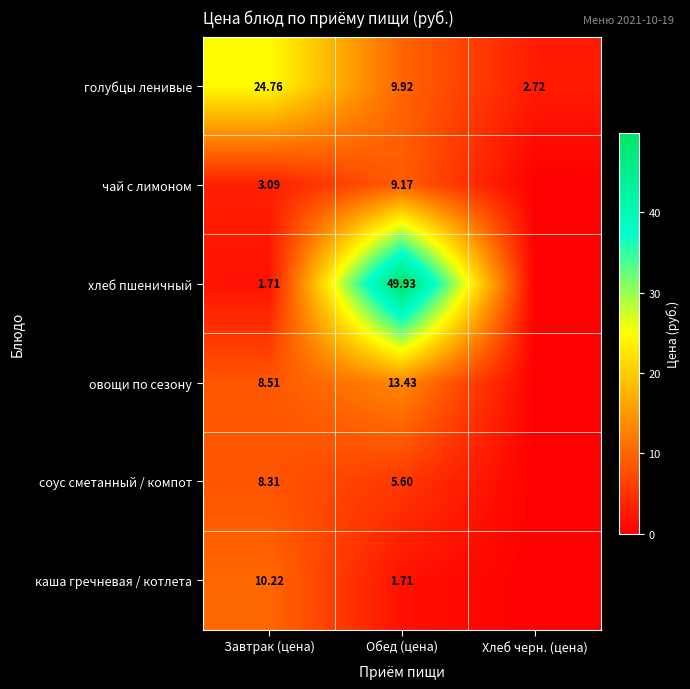

Is the value of голубцы ленивые at Завтрак (цена) greater than the value of хлеб пшеничный at Завтрак (цена)?

Yes